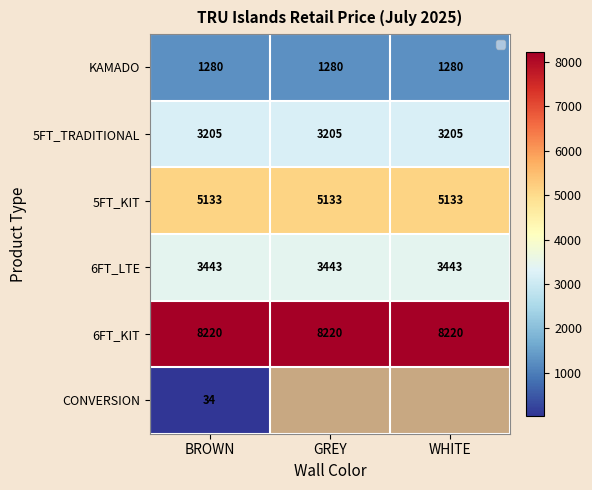

At how many categories does at least one series exceed 960?

3